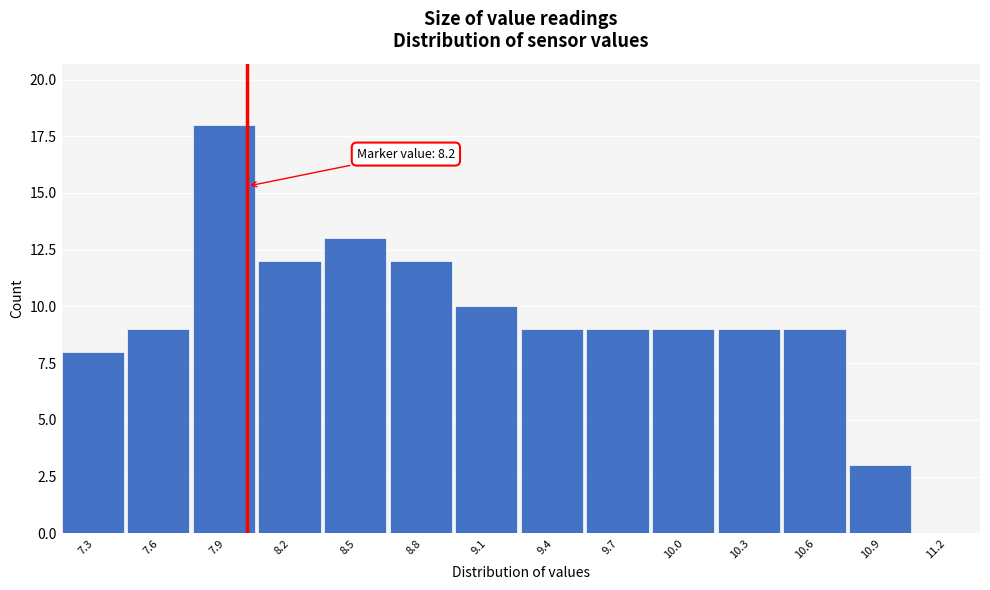

Reading right to left, transcribe all the data shown in this chart.

11.2=0	10.9=3	10.6=9	10.3=9	10.0=9	9.7=9	9.4=9	9.1=10	8.8=12	8.5=13	8.2=12	7.9=18	7.6=9	7.3=8